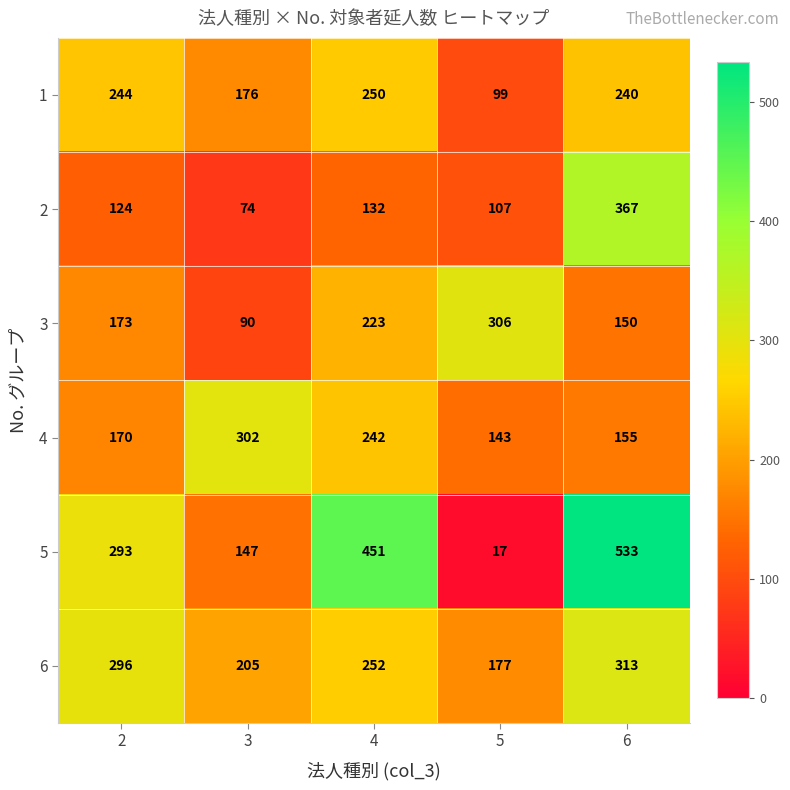

The value of 3 at 2 is 287. True or false?

False